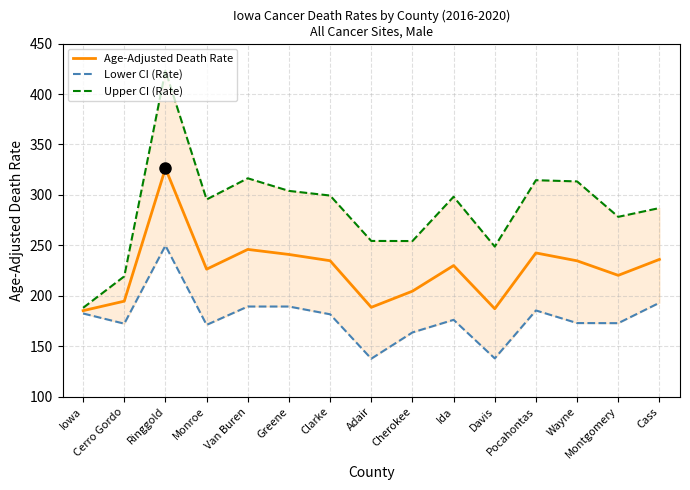

What is the average value of the Lower CI (Rate) series?

178.4